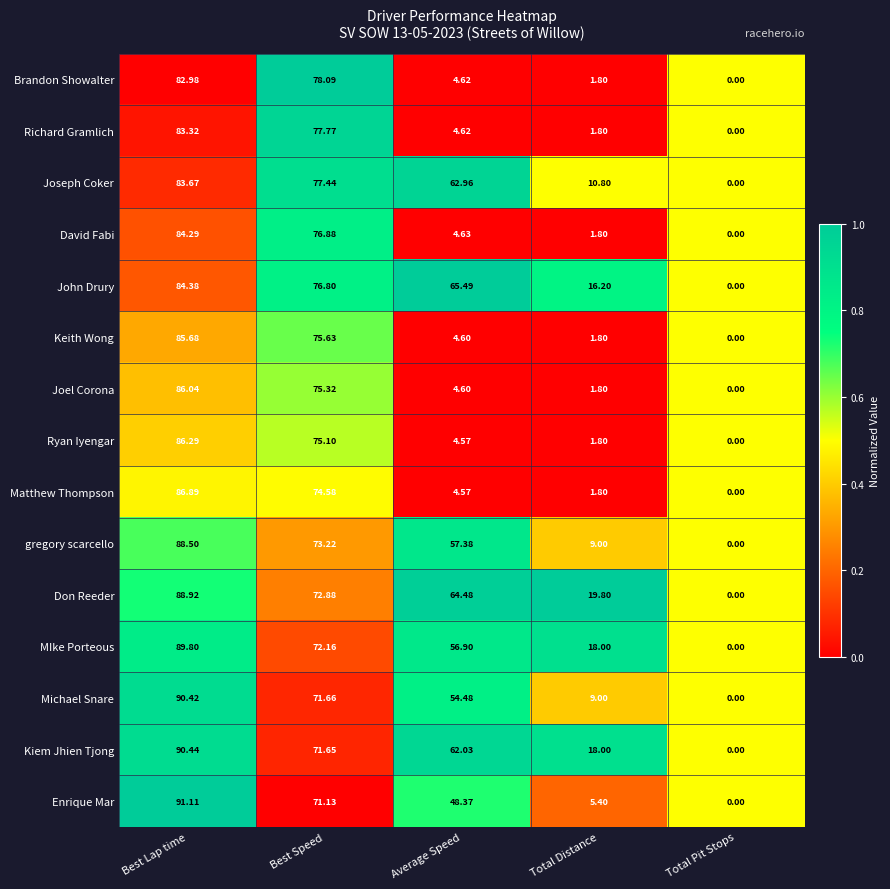

At which category does the chart reach its peak across all series?

Best Lap time